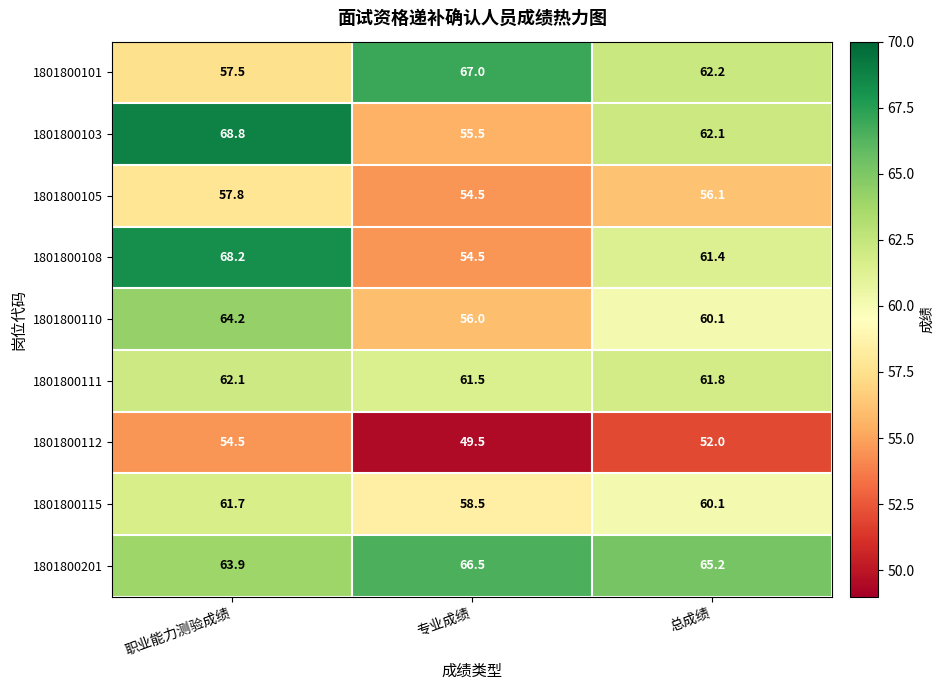

What is the spread (max minus min) of values at 总成绩?

13.2